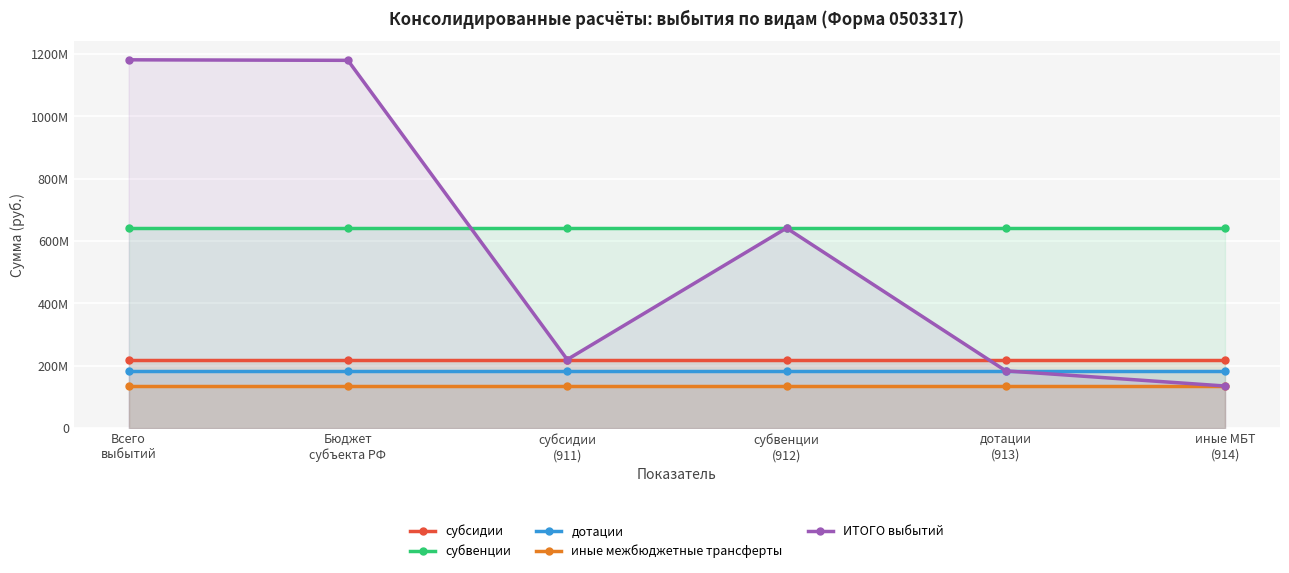

Is the value of ИТОГО выбытий at субсидии
(911) greater than the value of субвенции at Всего
выбытий?

No